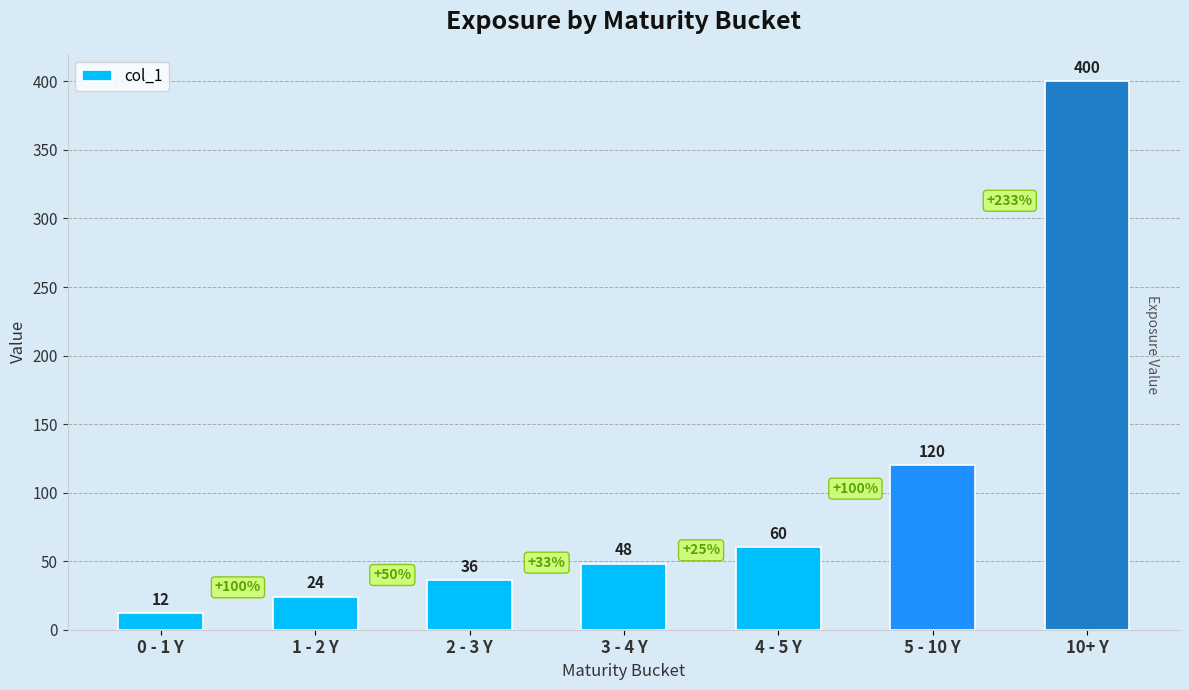

Reading right to left, list all the values displayed in this chart.

400	120	60	48	36	24	12